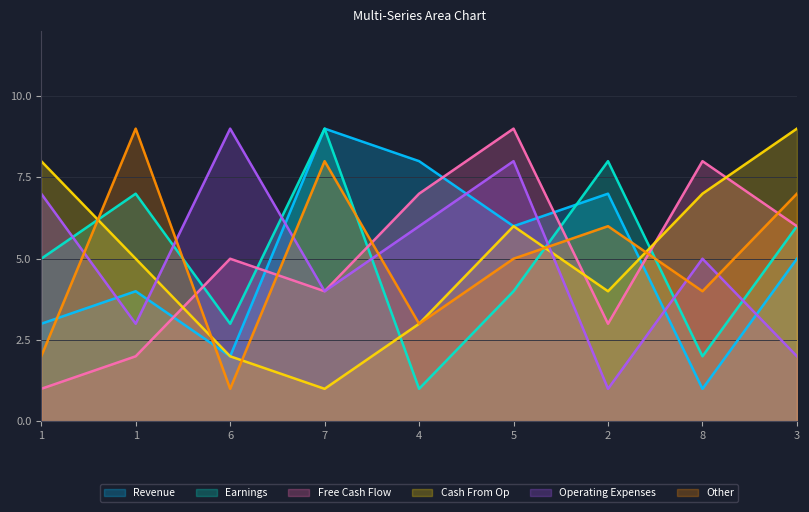

What is the spread (max minus min) of values at 5?

5